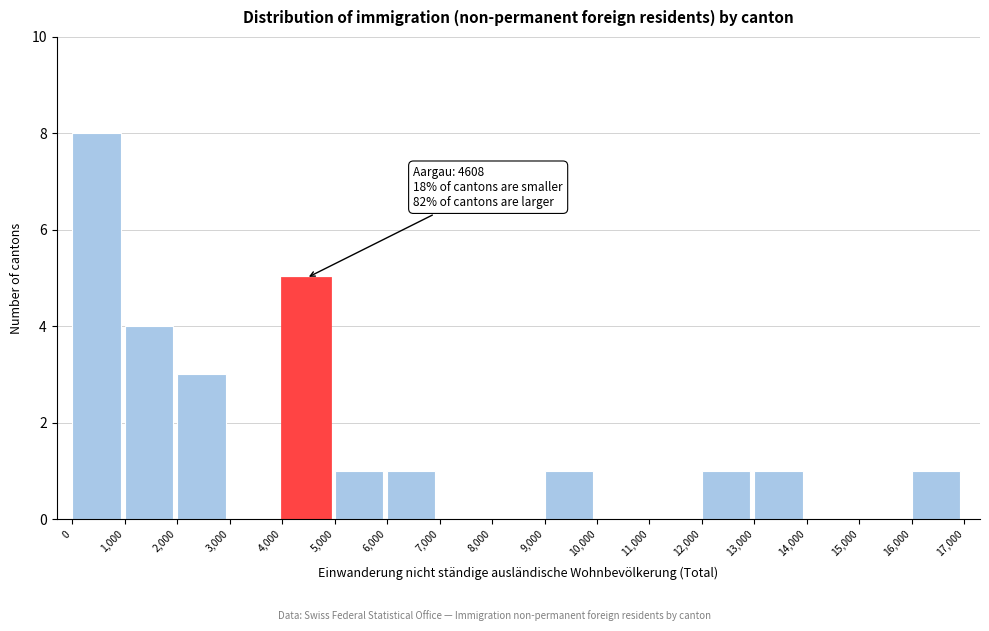

Which range on the x-axis has the tallest bar?

0 to 1,000